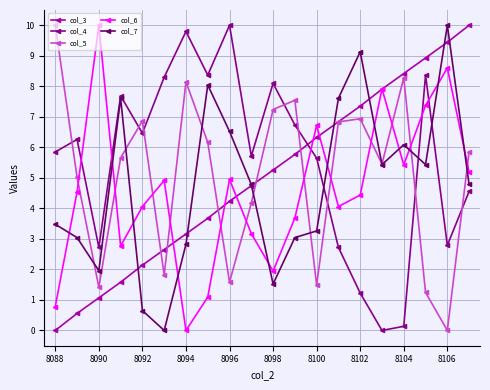

What is the value of the col_7 point at the 8th from the left?

8.0